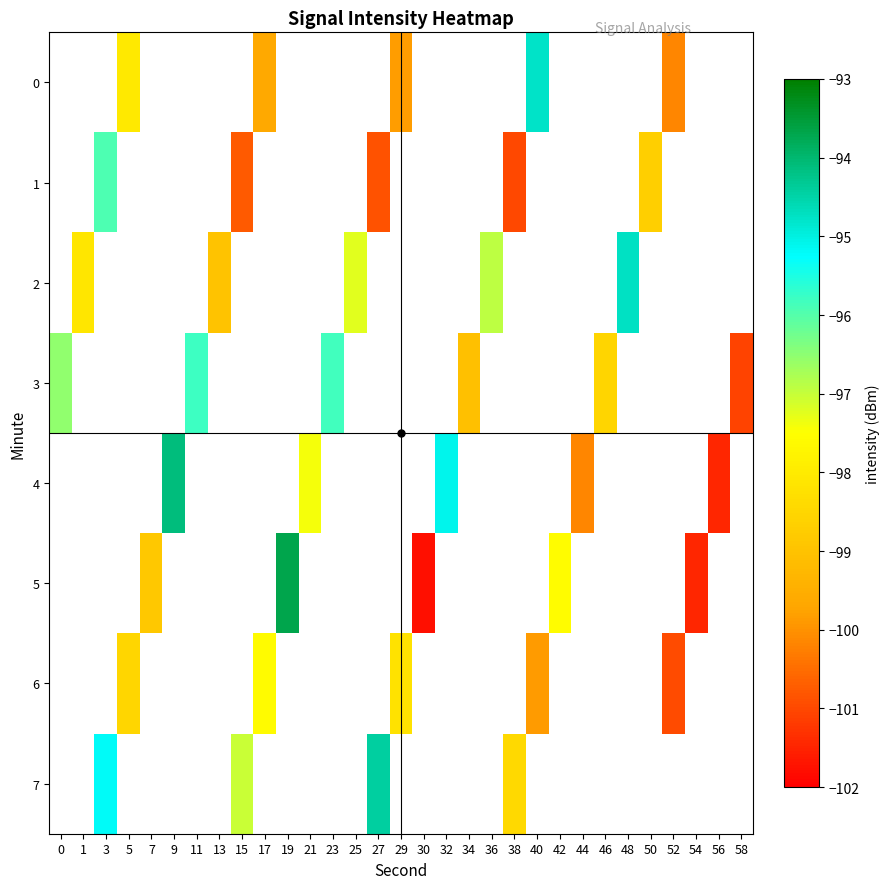

What is the sum of the 7 values at 15 and 3?

-192.2